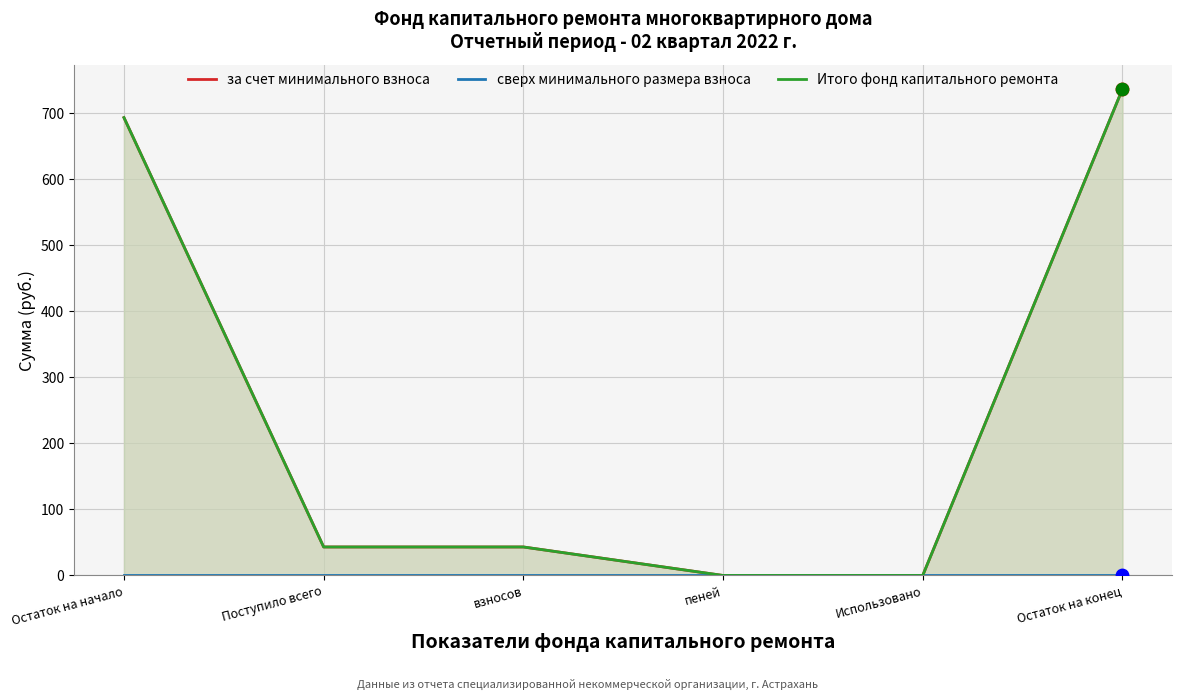

Which series contains the highest Y value?

за счет минимального взноса